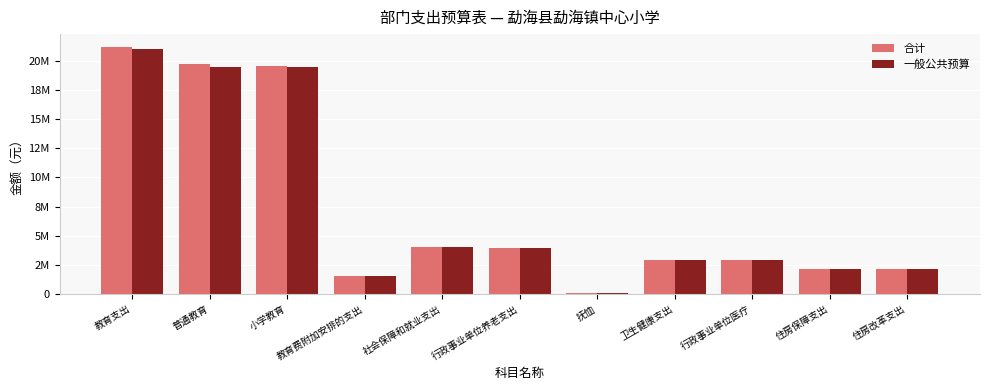

What is the sum of the 一般公共预算 values at 教育费附加安排的支出 and 小学教育?

20975175.1